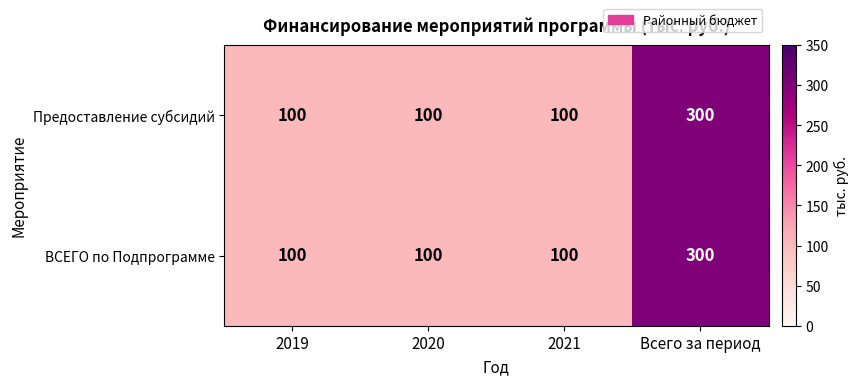

The value of Предоставление субсидий at Всего за период is 173. True or false?

False